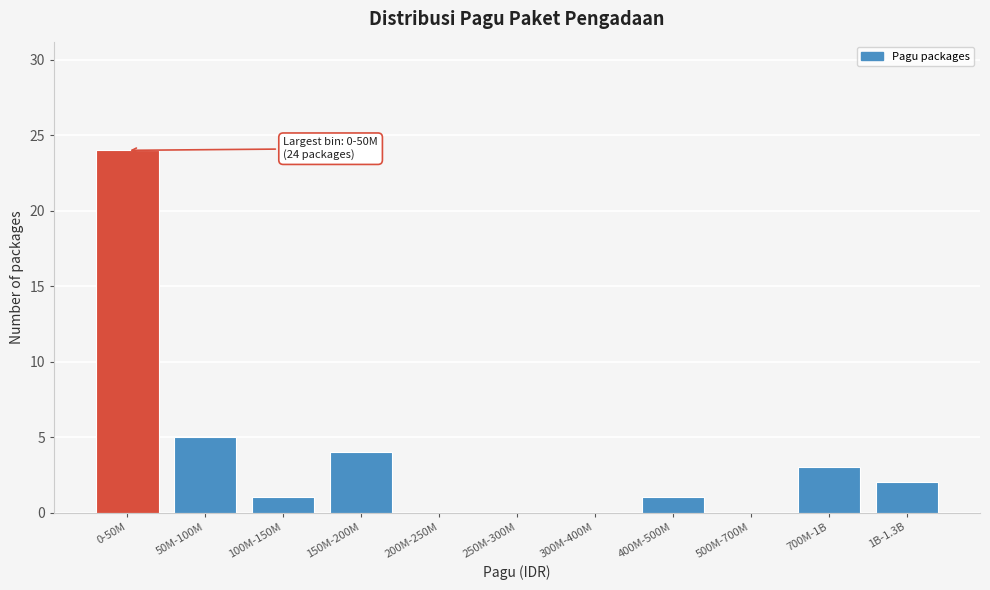

Reading left to right, extract all data points from this chart.

0-50M=24	50M-100M=5	100M-150M=1	150M-200M=4	200M-250M=0	250M-300M=0	300M-400M=0	400M-500M=1	500M-700M=0	700M-1B=3	1B-1.3B=2